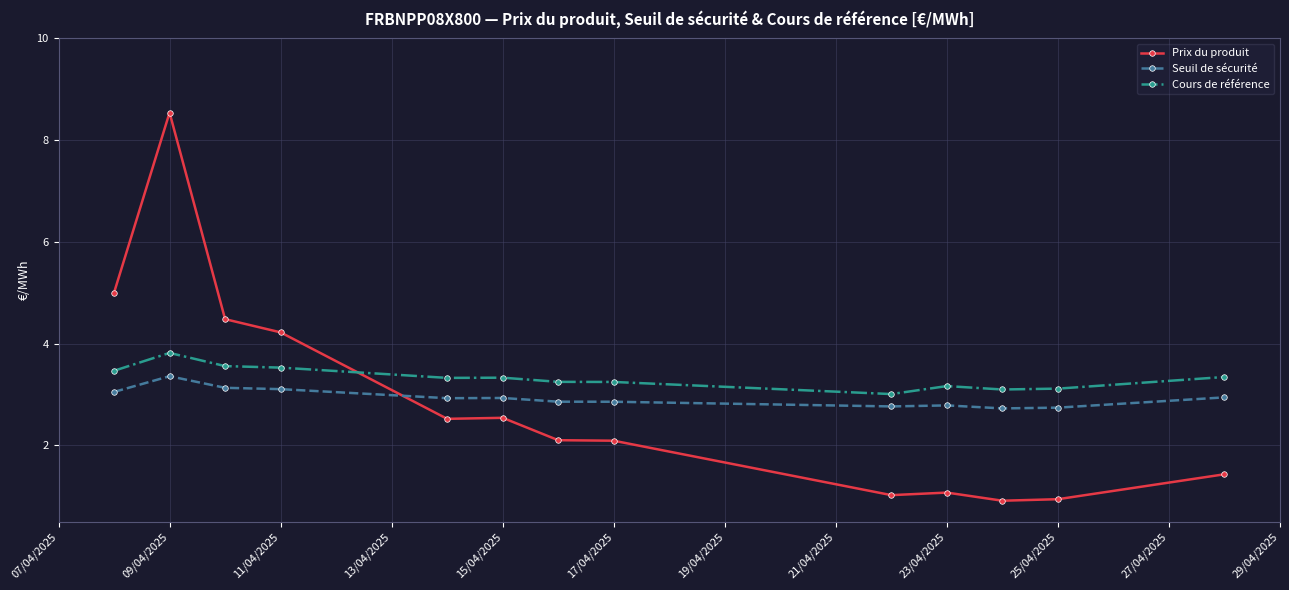

Which series has the largest total across all categories?

Cours de référence